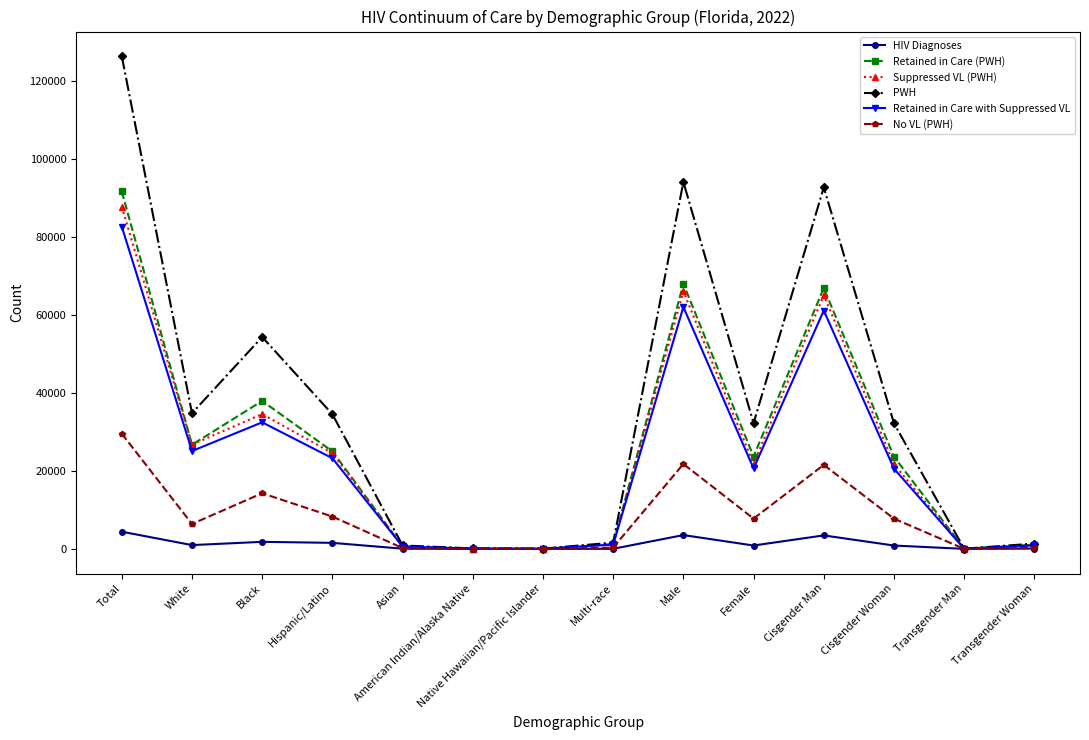

How many values in the HIV Diagnoses series are below 867?

7